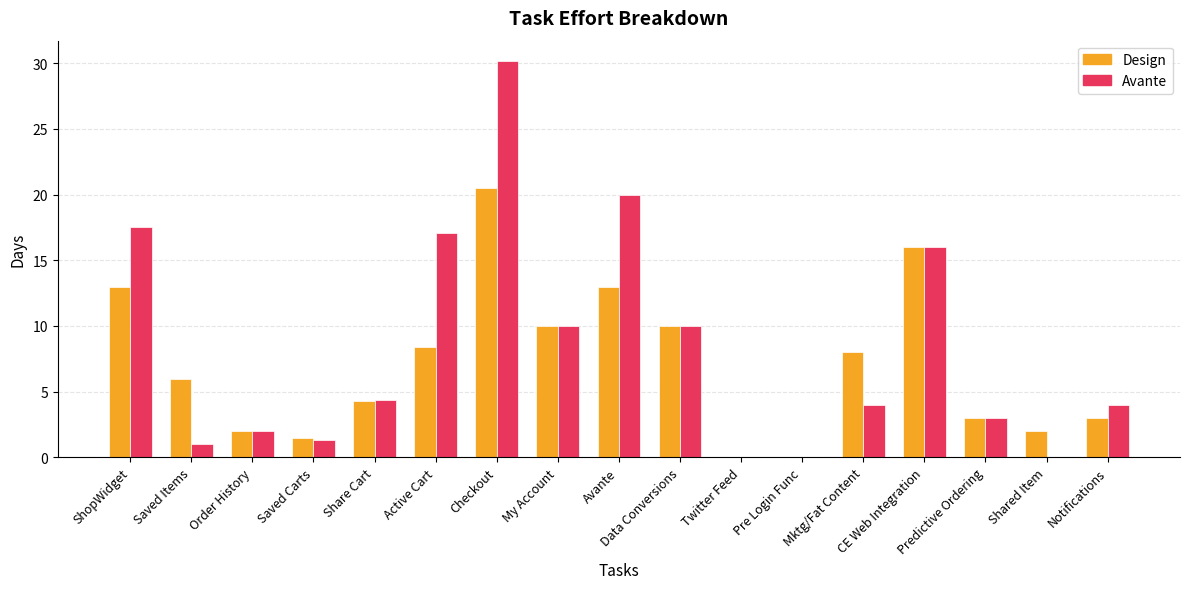

At which category is the sum across all series the highest?

Checkout